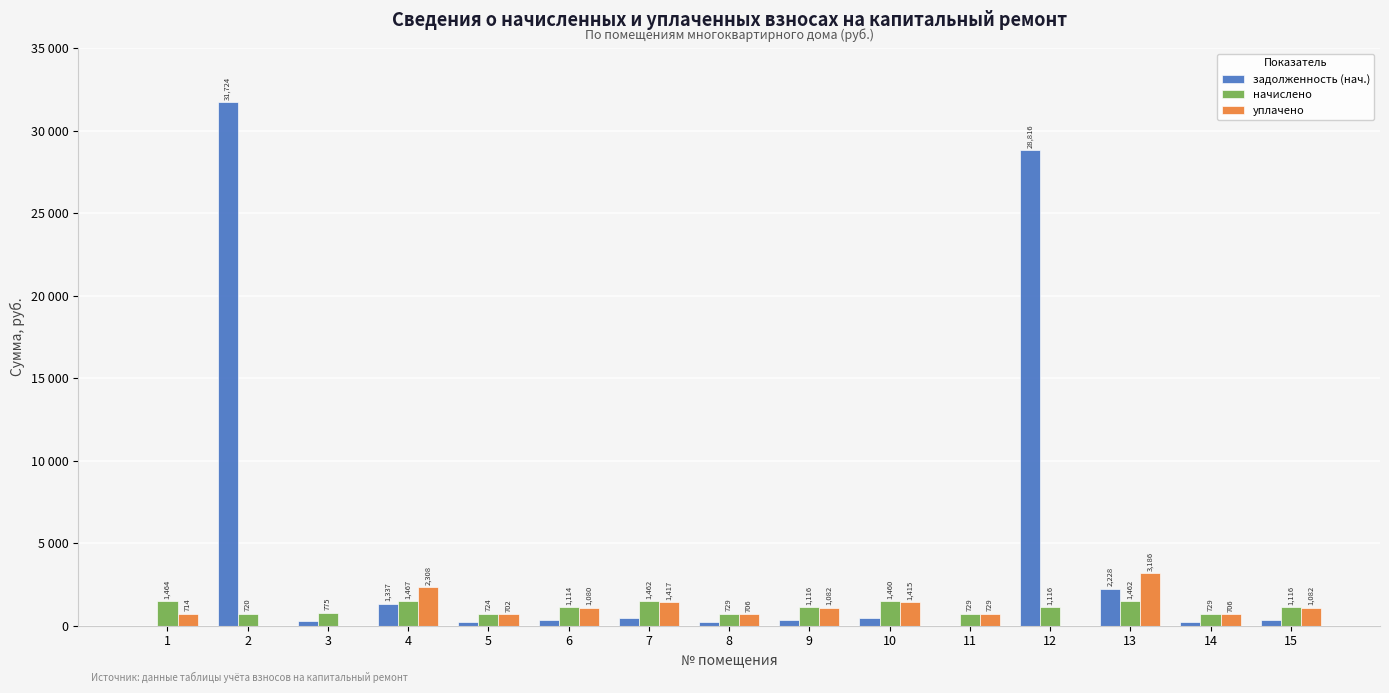

What is the difference between the maximum and minimum values in the начислено series?

746.5